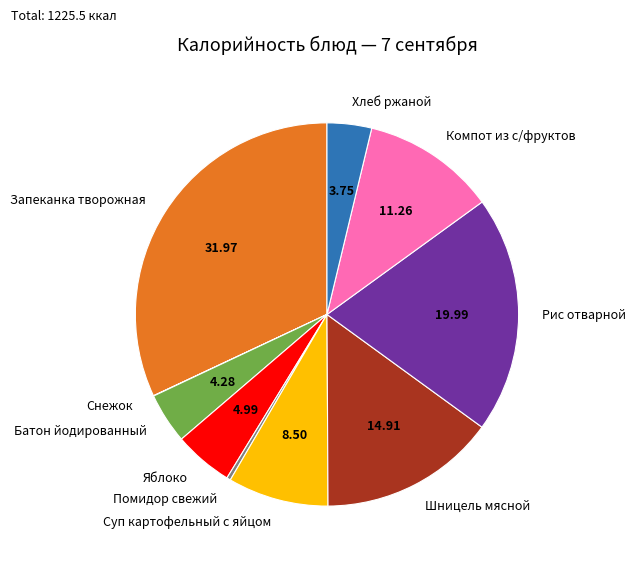

Which slice is the largest?

Запеканка творожная